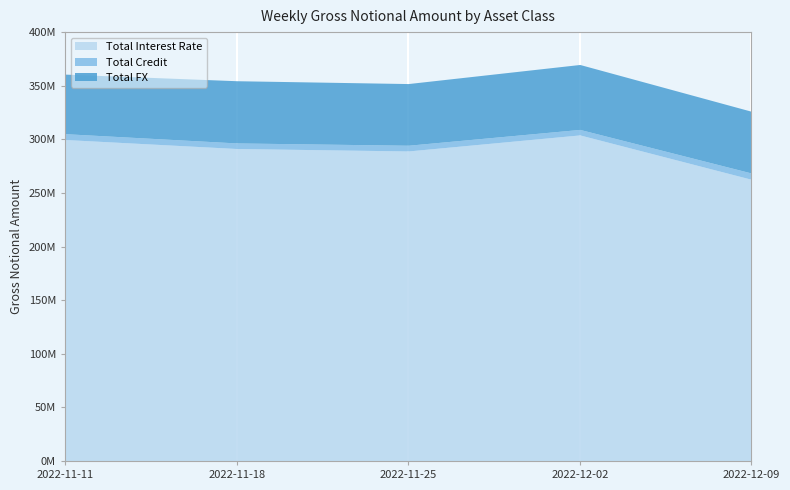

In Total FX, how many points are higher than both neighbors (excluding endpoints)?

2